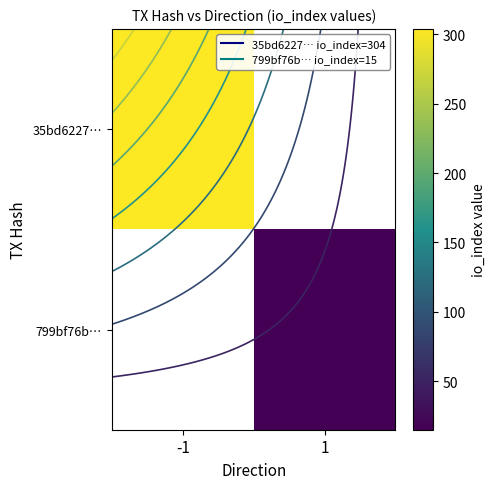

List the series in order of their overall mean, lowest first.

799bf76b…, 35bd6227…